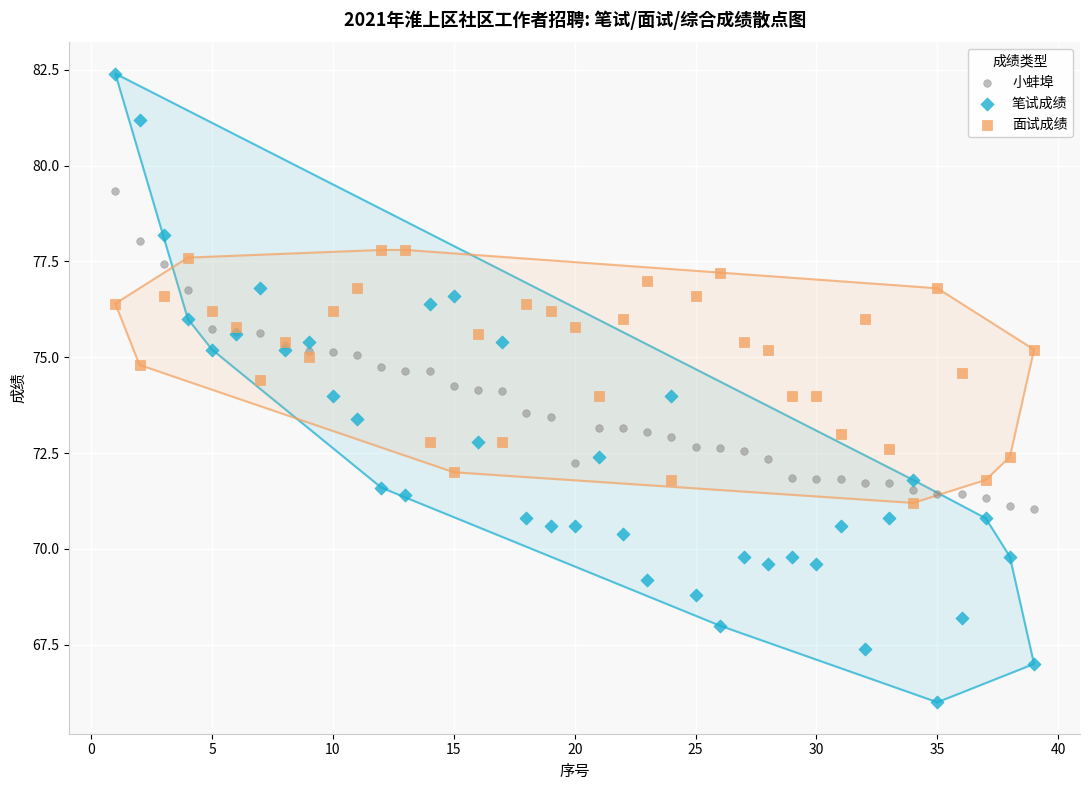

What is the X range (max minus min) for the scatter plot?

38.0